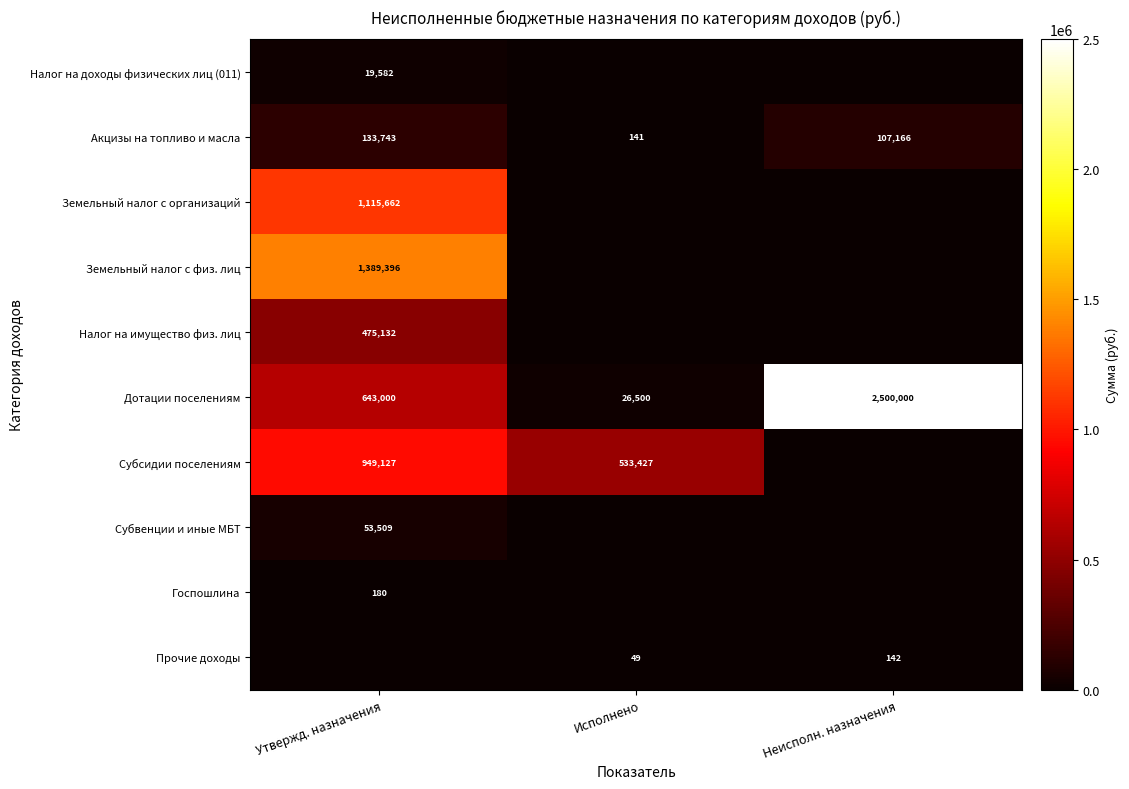

What is the difference between the second highest and minimum values in the Дотации поселениям series?

616500